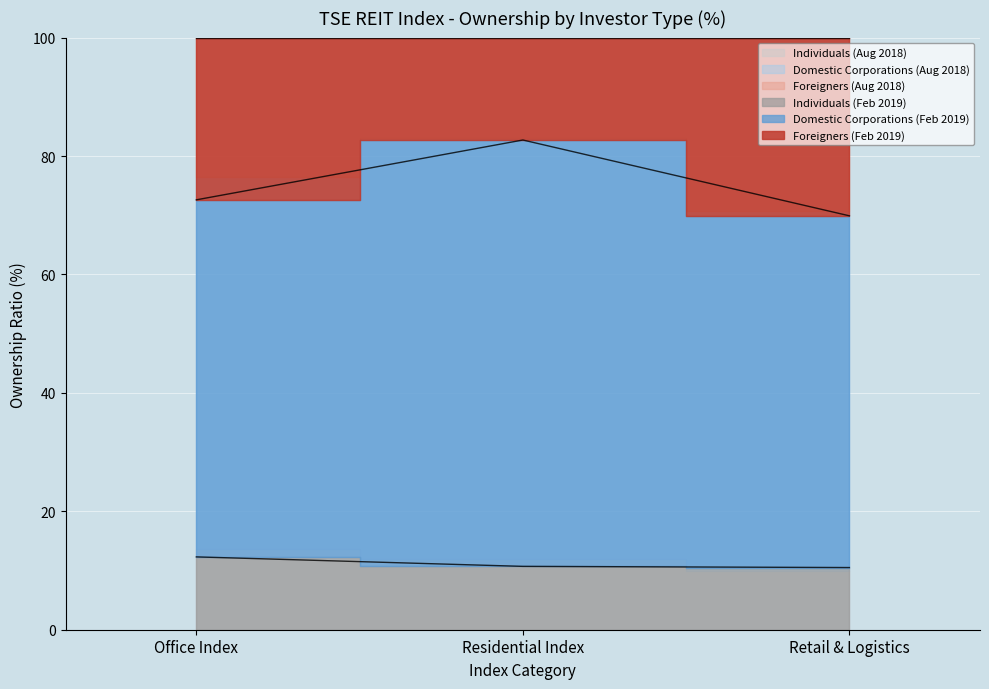

At which label is Individuals (Feb 2019) closest to 11?

Residential Index